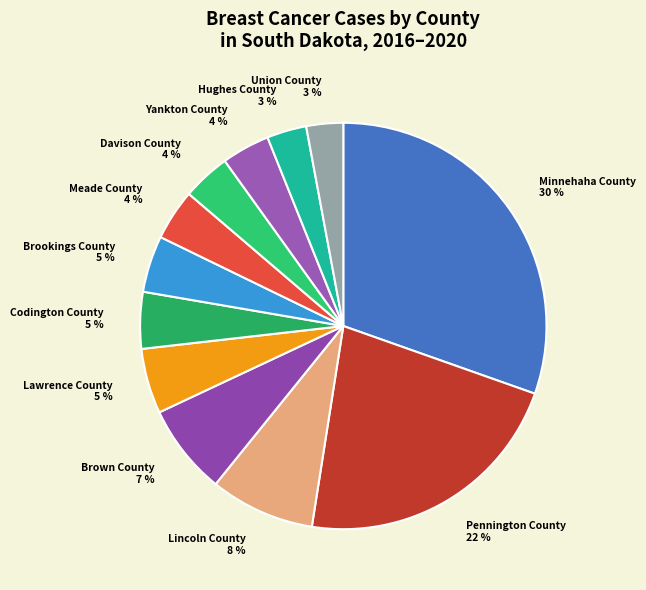

Which has a higher value, Codington County or Minnehaha County?

Minnehaha County